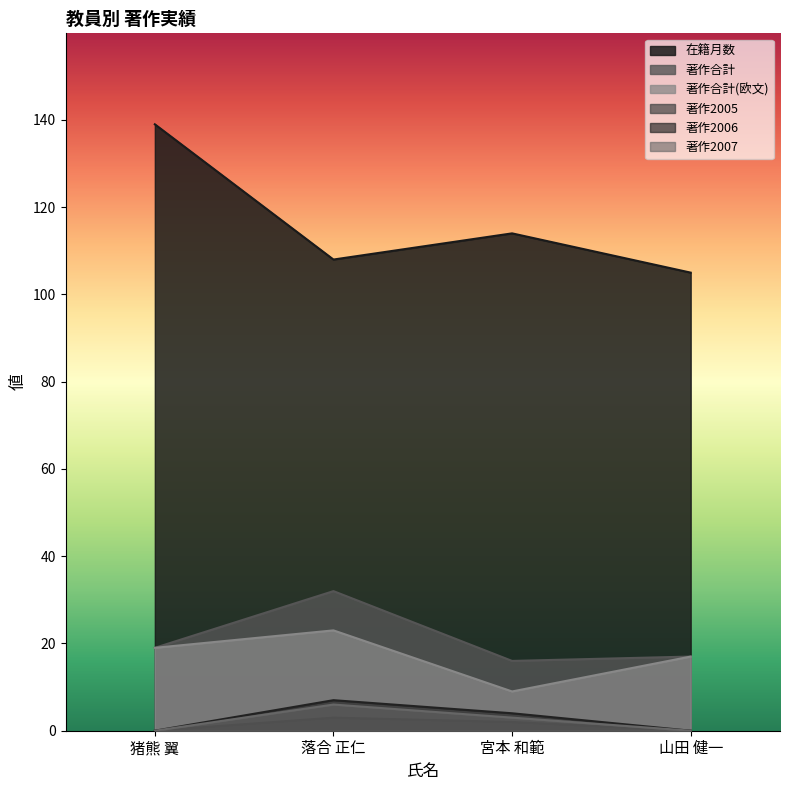

Where is the first local maximum for 著作2005?

落合 正仁